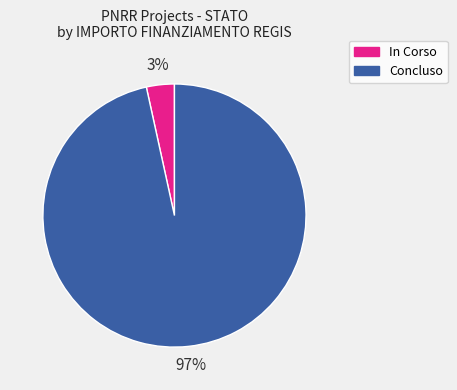

To the nearest percent, what is the average slice percentage?

50%